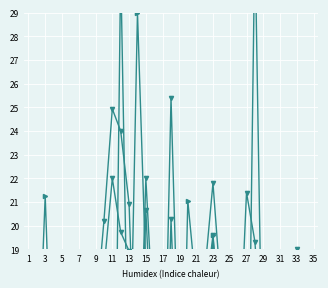

What is the difference between the second highest and second lowest values in the col_11 series?

12.5